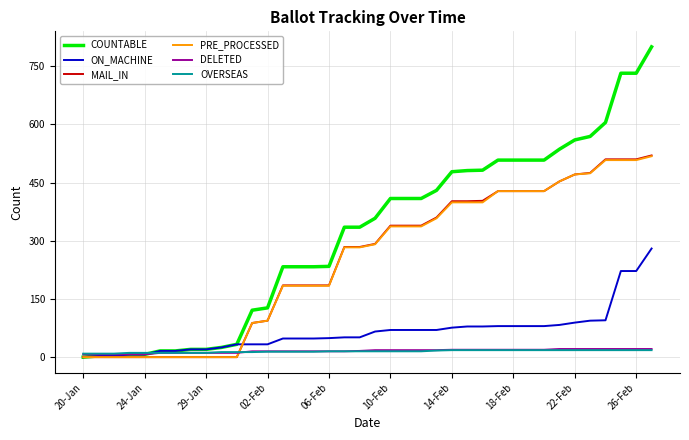

What is the maximum value for PRE_PROCESSED?

518